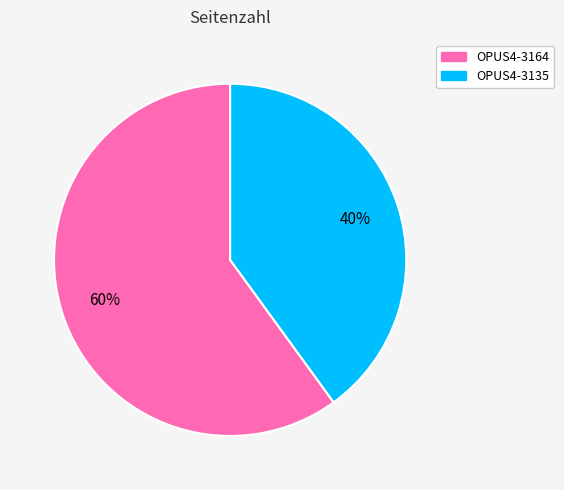

What percentage is the OPUS4-3164 slice, to the nearest percent?

60%